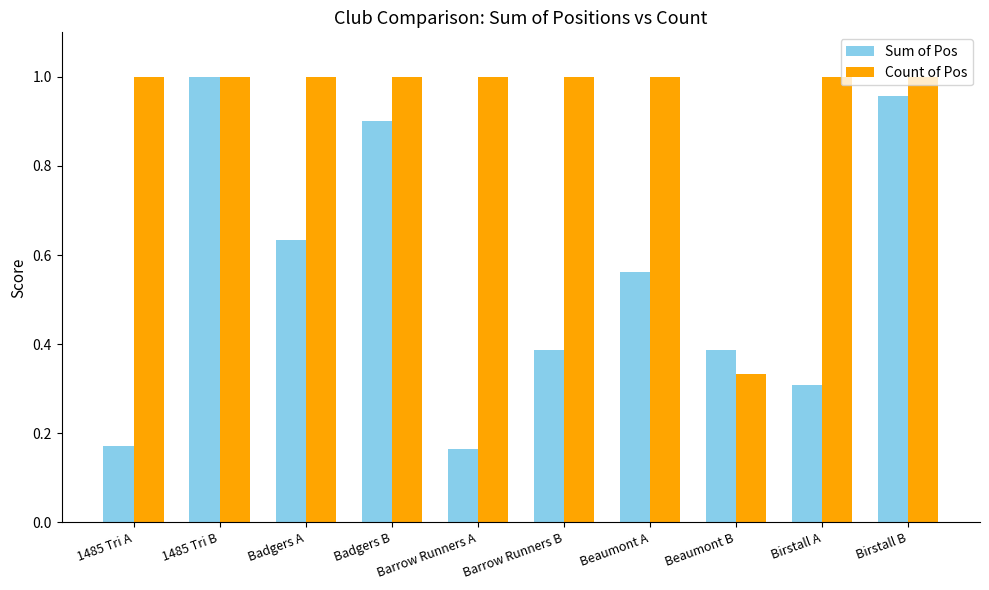

How many data points does each series have?

10